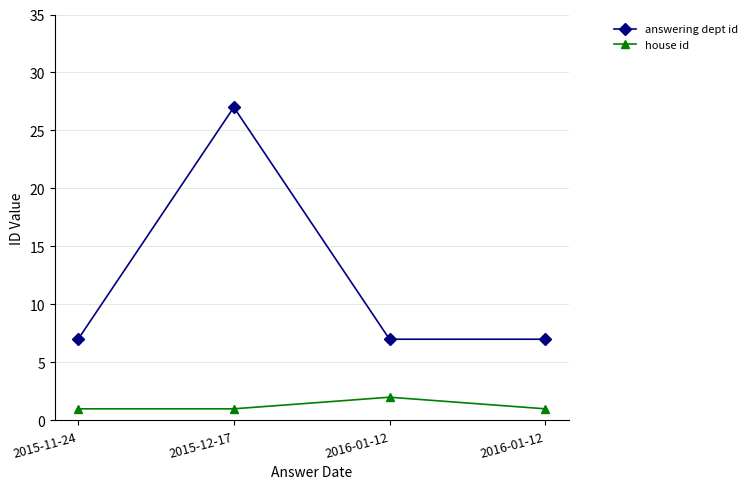

True or false: answering dept id and house id cross at least once.

False